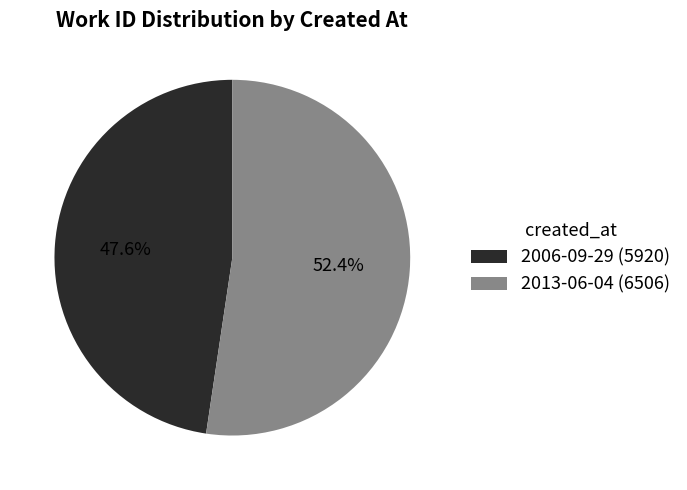

Which category has the smallest portion of the pie?

2006-09-29